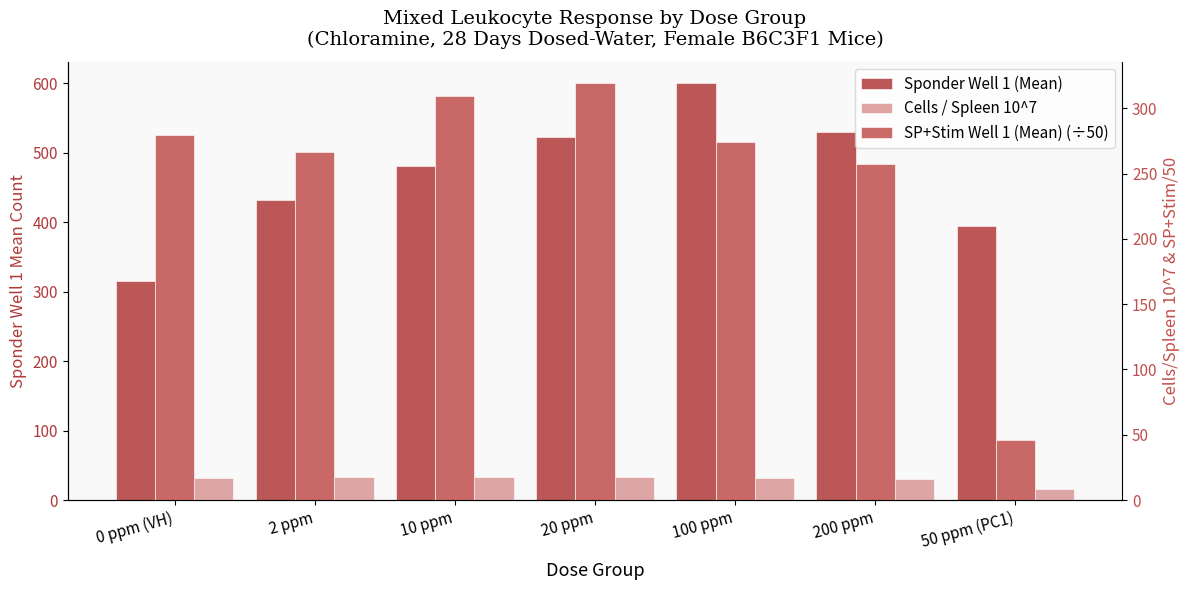

What is the average value of the SP+Stim Well 1 (Mean) (÷50) series?

250.2